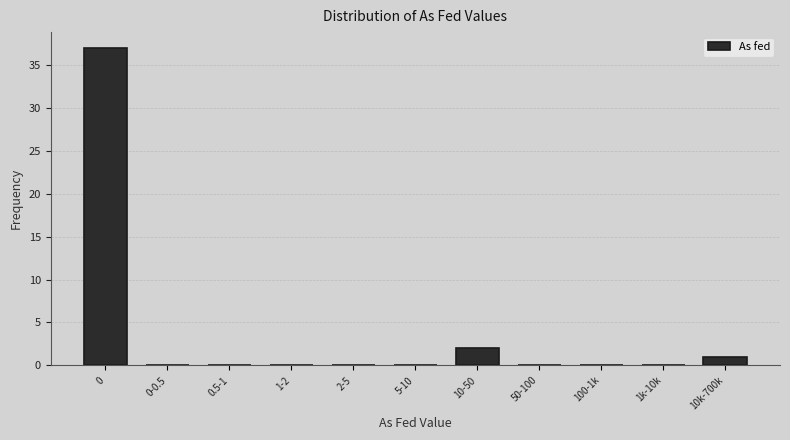

Reading left to right, list all the values displayed in this chart.

0=37	0-0.5=0	0.5-1=0	1-2=0	2-5=0	5-10=0	10-50=2	50-100=0	100-1k=0	1k-10k=0	10k-700k=1